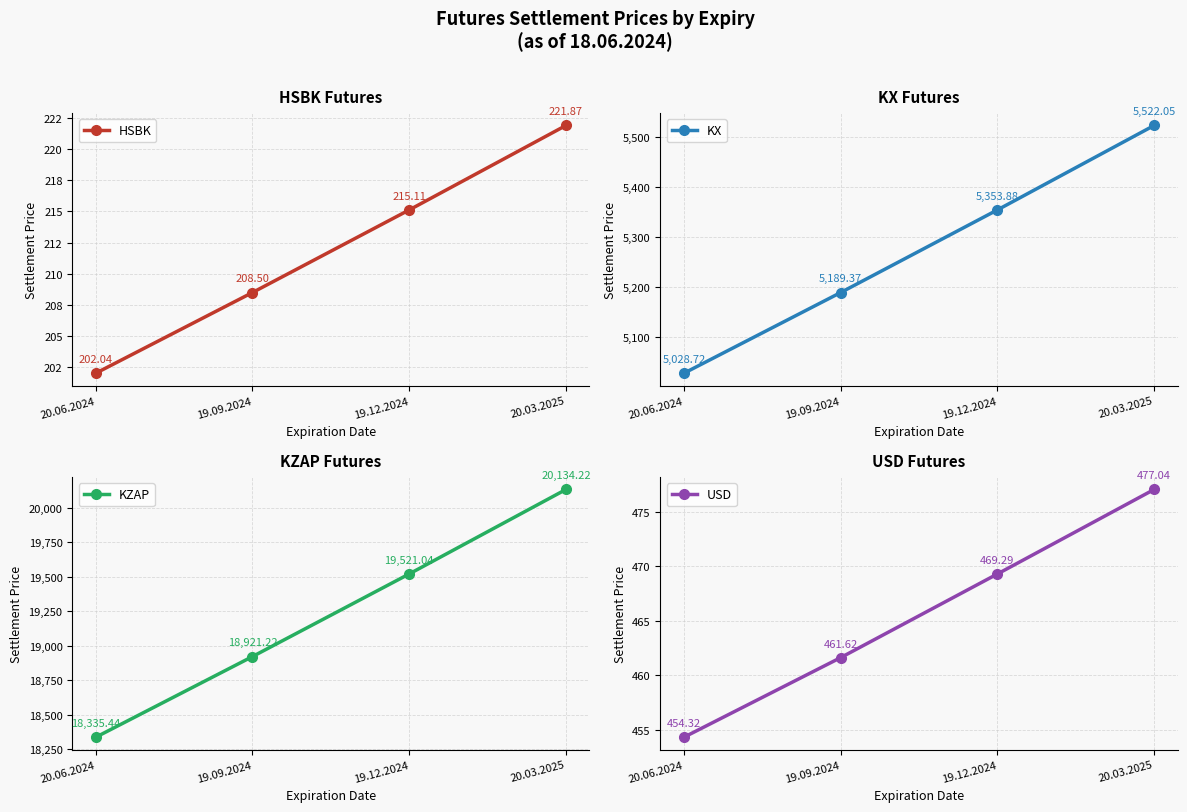

Is it true that USD equals 477.0 at 20.03.2025?

True